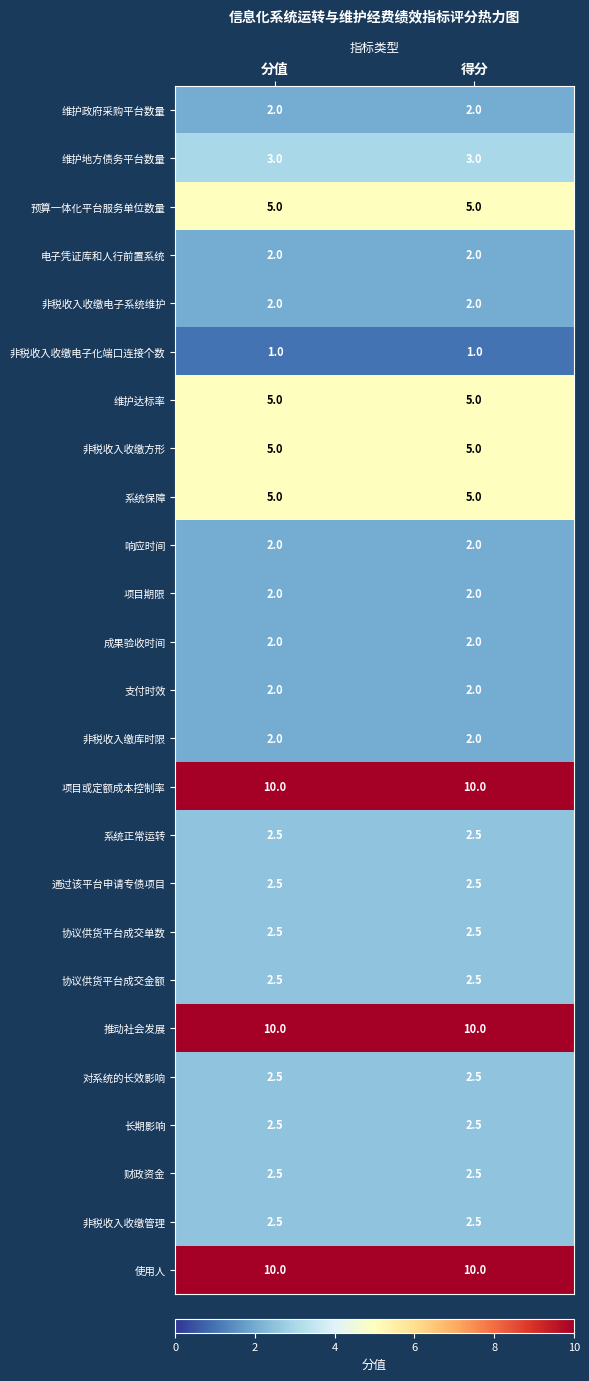

What value does the 推动社会发展 series have at 分值?

10.0